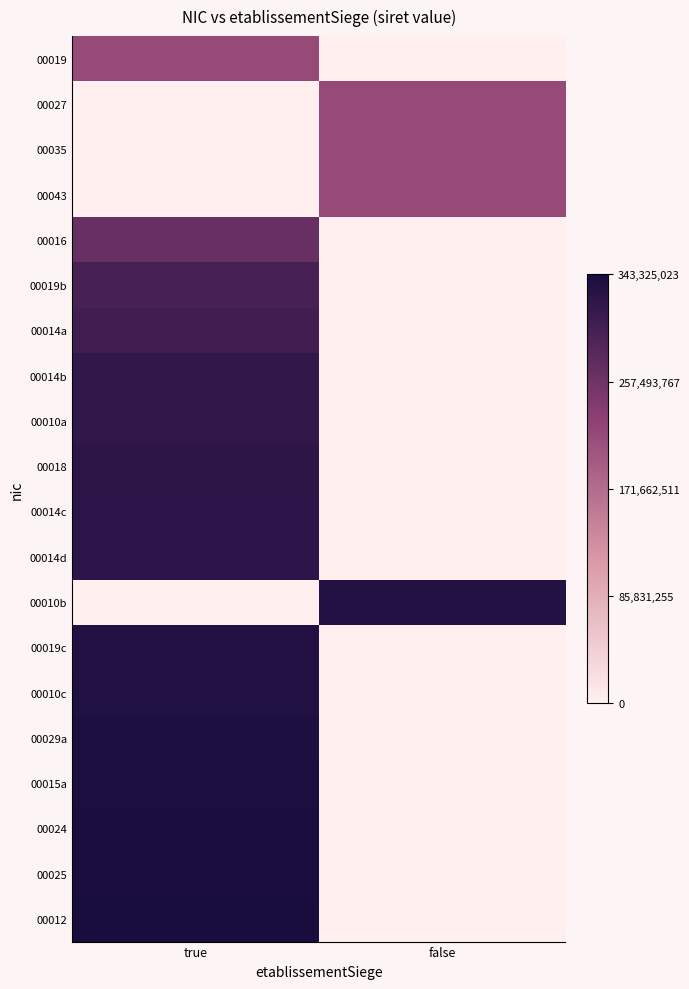

How many series are shown in this chart?

20